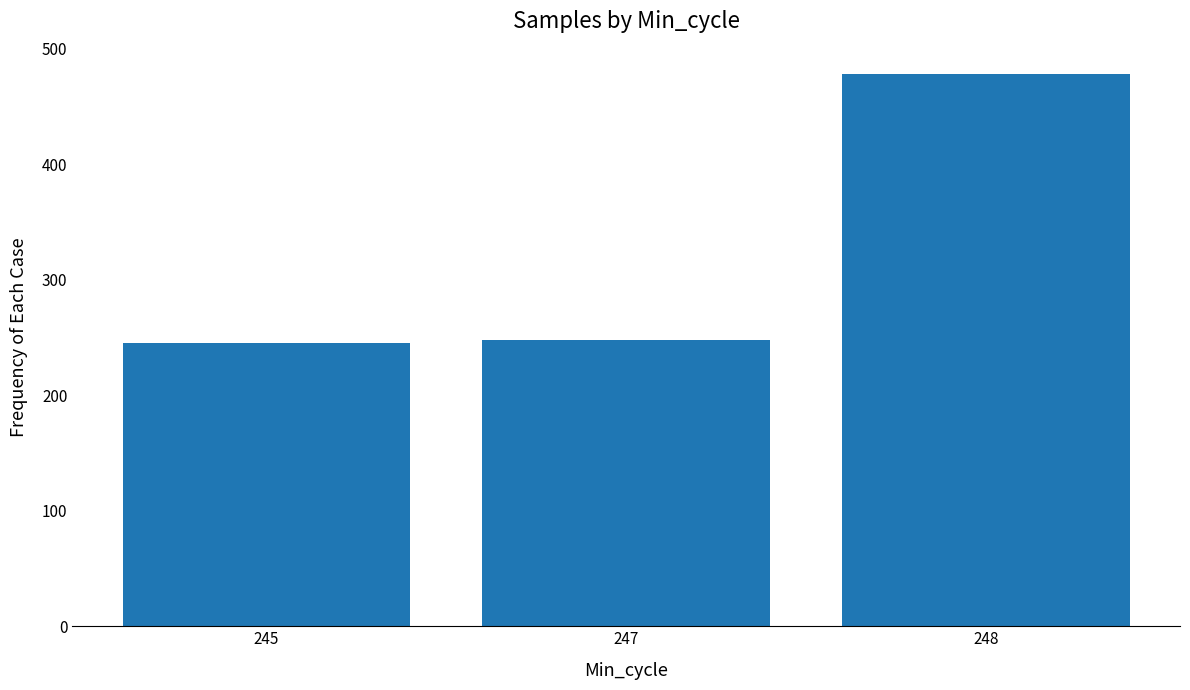

Count the number of data series in this chart.

1